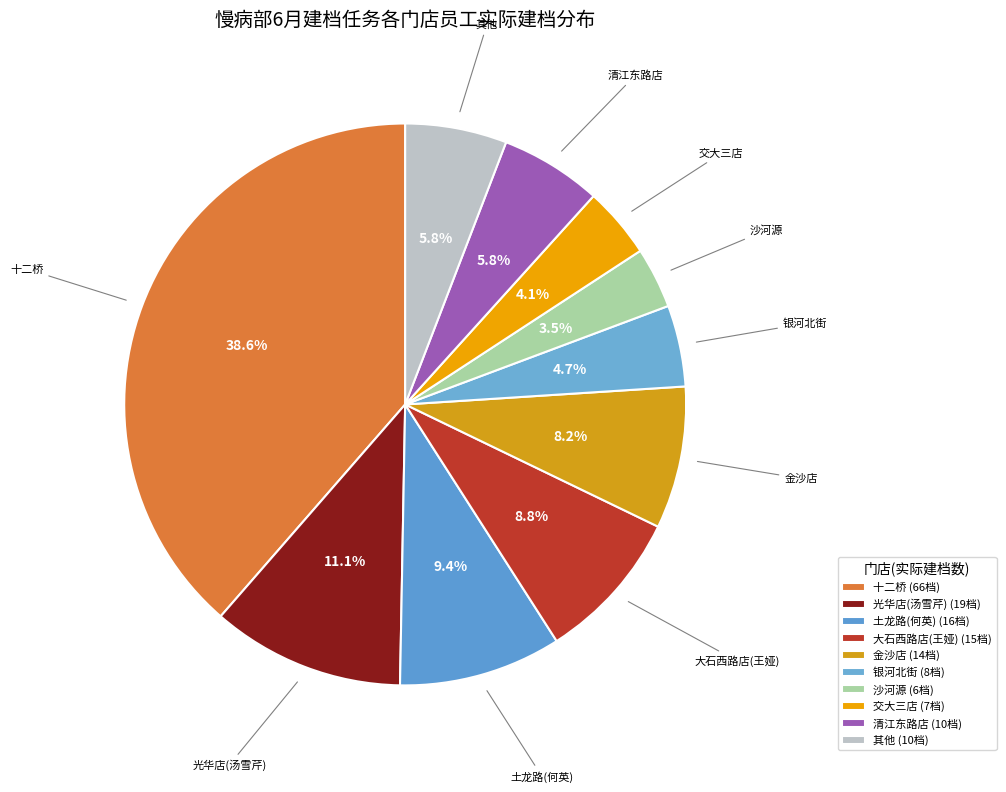

Is 光华店(汤雪芹) the majority of the pie?

No